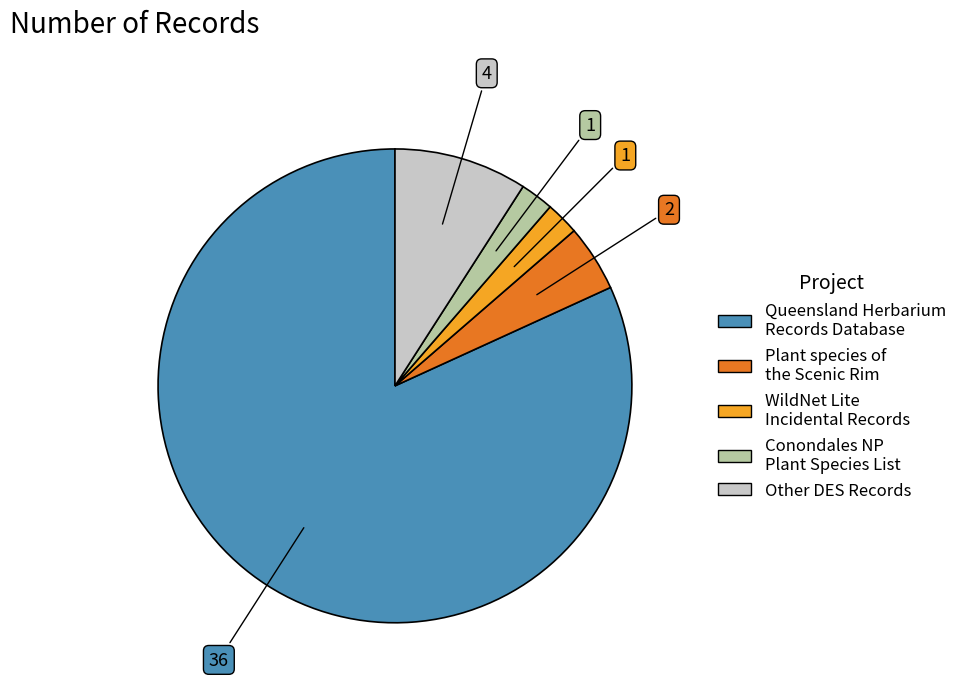

Is there a majority slice in this chart?

Yes